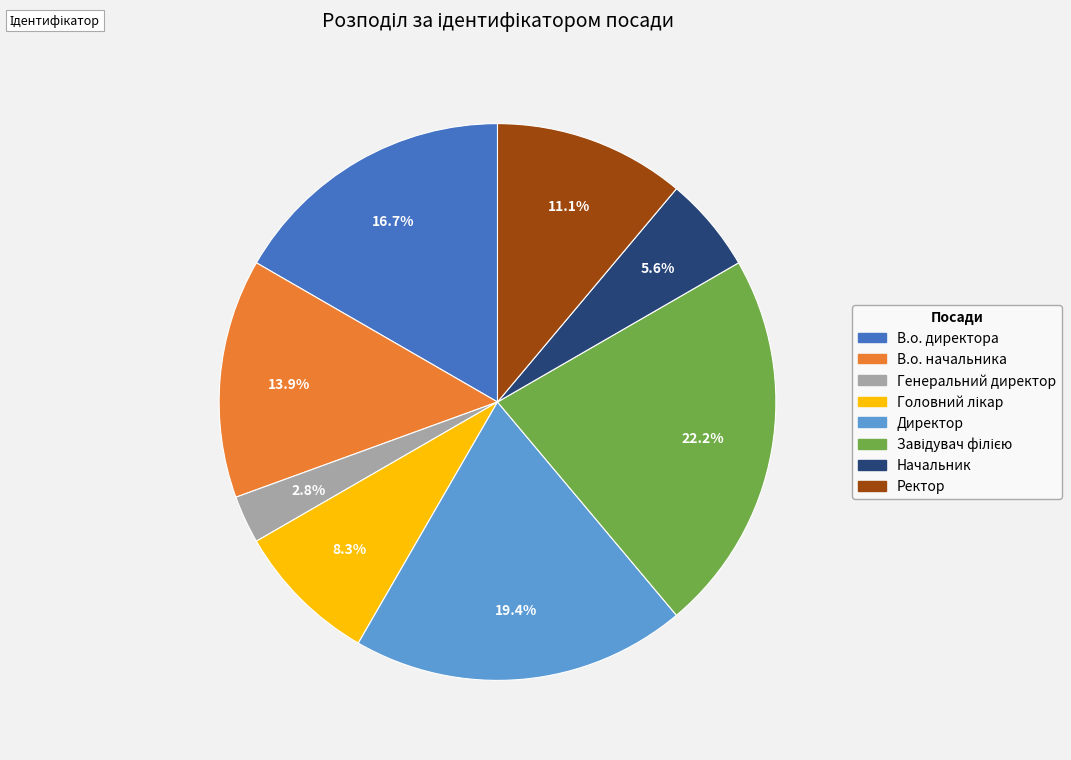

What percentage is NOT represented by Директор?

80.6%